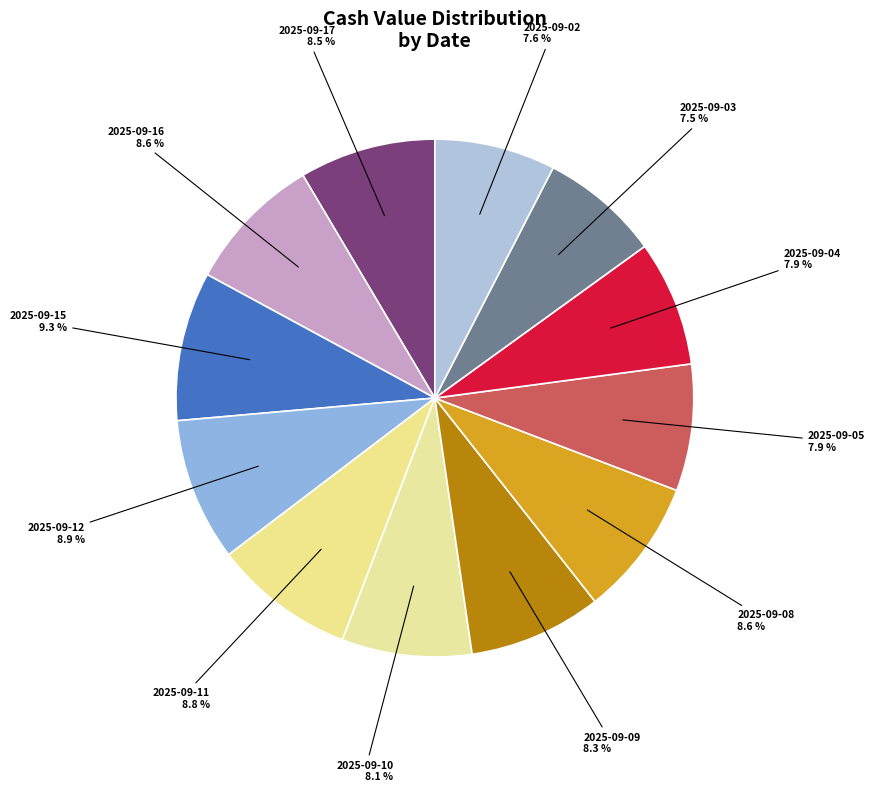

Count the number of slices in the pie.

12